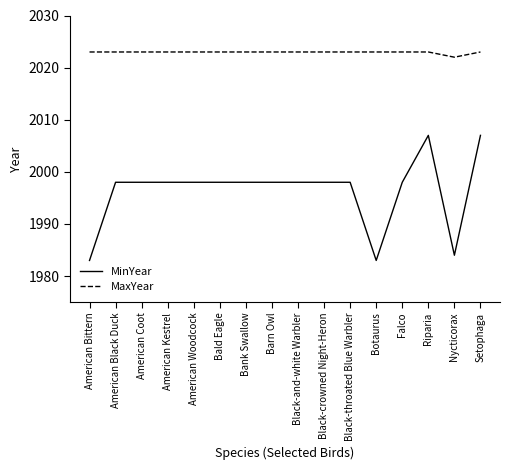

What position from the right is Falco?

4